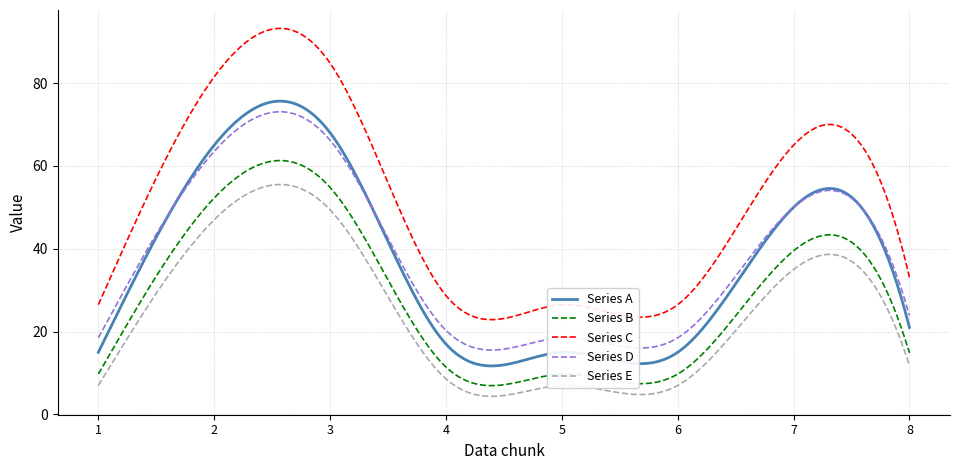

True or false: Series E and Series D intersect in this chart.

False